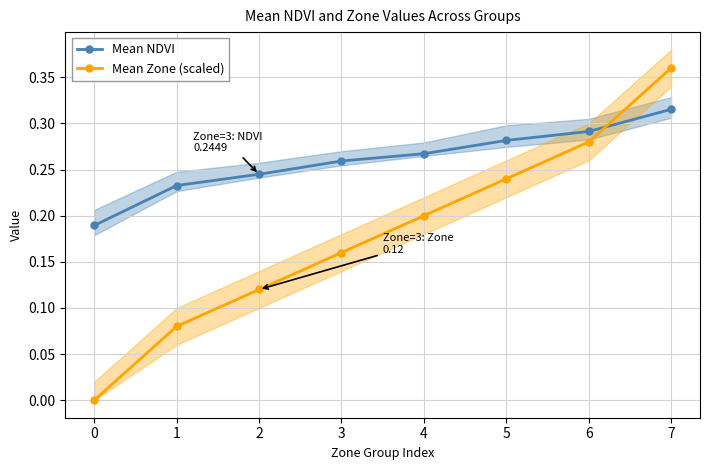

What are all the series names shown in the legend?

Mean NDVI, Mean Zone (scaled)